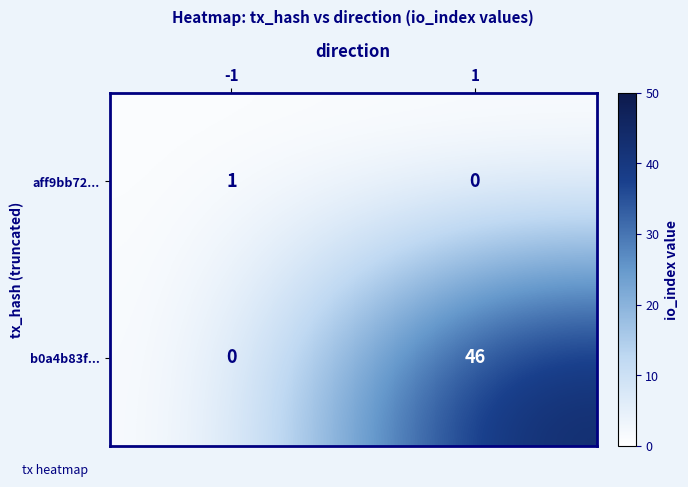

Reading left to right, transcribe all the data shown in this chart.

aff9bb72...: 1	0
b0a4b83f...: 0	46